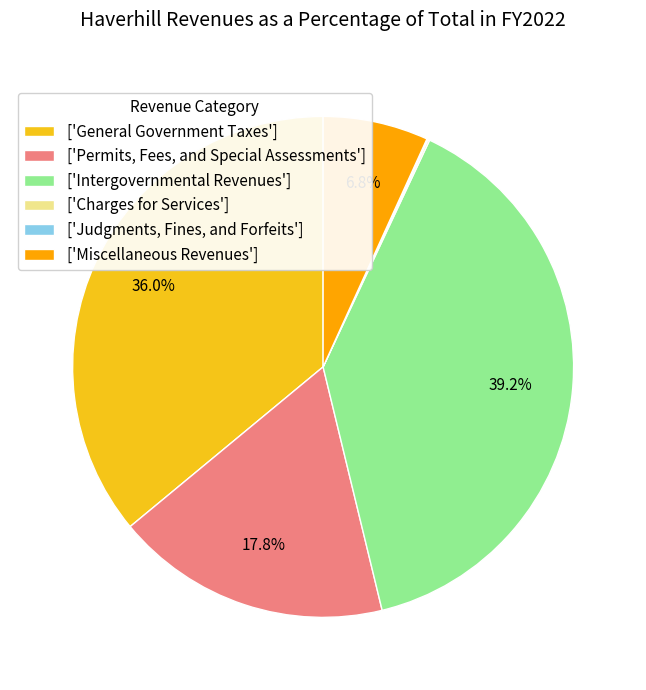

Does ['General Government Taxes'] account for over 50% of the chart?

No